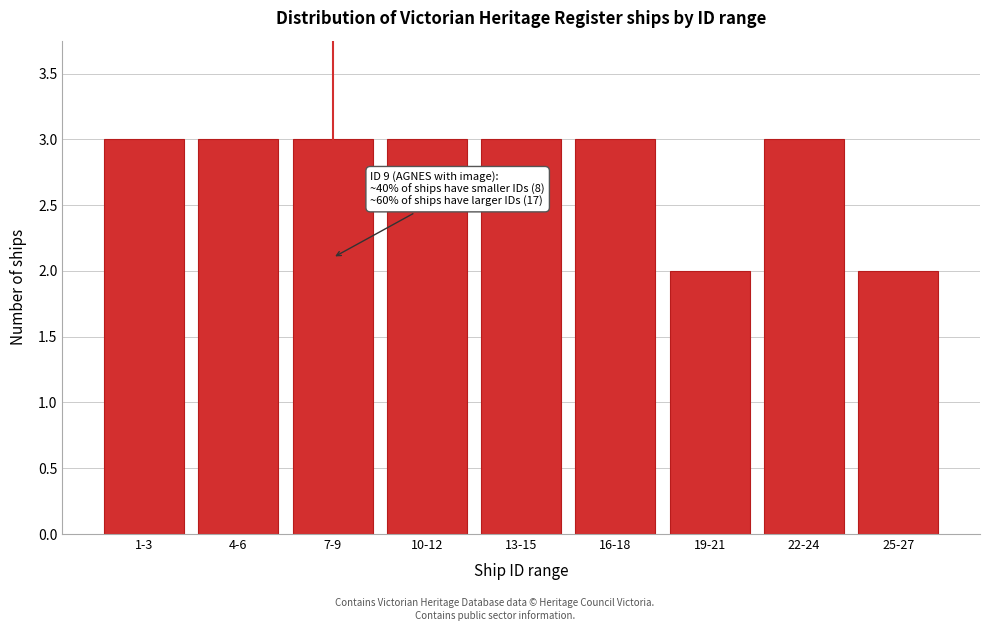

Reading left to right, extract all data points from this chart.

1-3=3	4-6=3	7-9=3	10-12=3	13-15=3	16-18=3	19-21=2	22-24=3	25-27=2